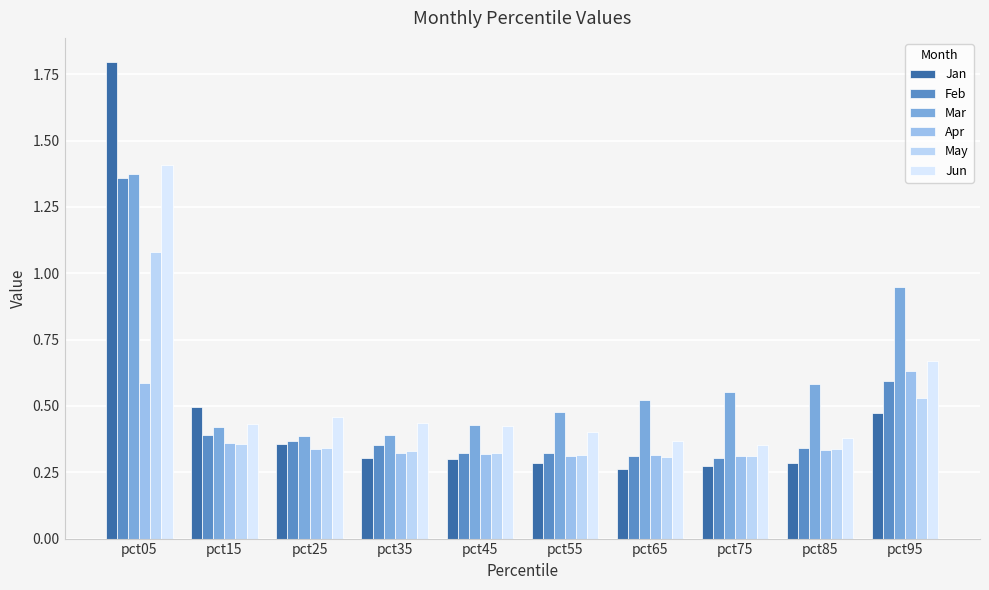

Does the chart contain any negative values?

No